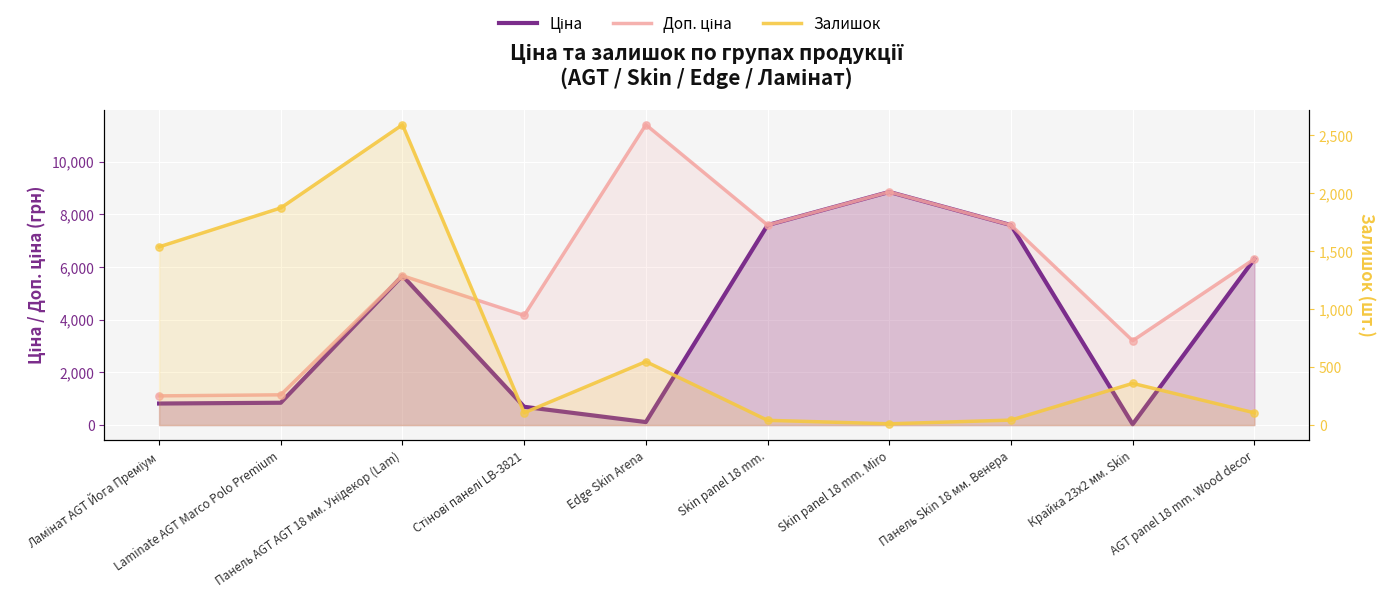

Which series has the widest spread of Y values?

Доп. ціна